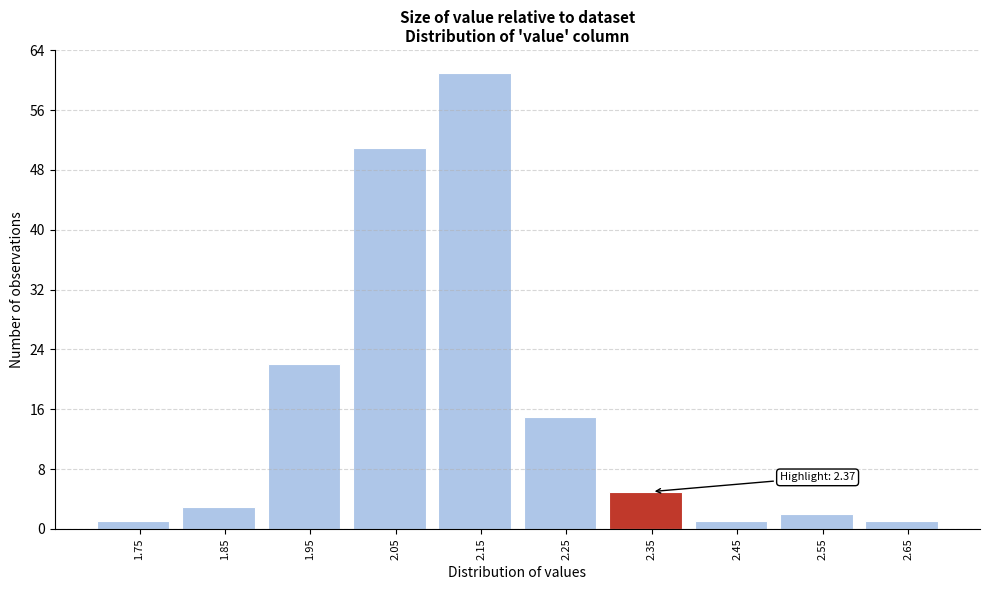

Reading left to right, transcribe all the data shown in this chart.

1.75=1	1.85=3	1.95=22	2.05=51	2.15=61	2.25=15	2.35=5	2.45=1	2.55=2	2.65=1